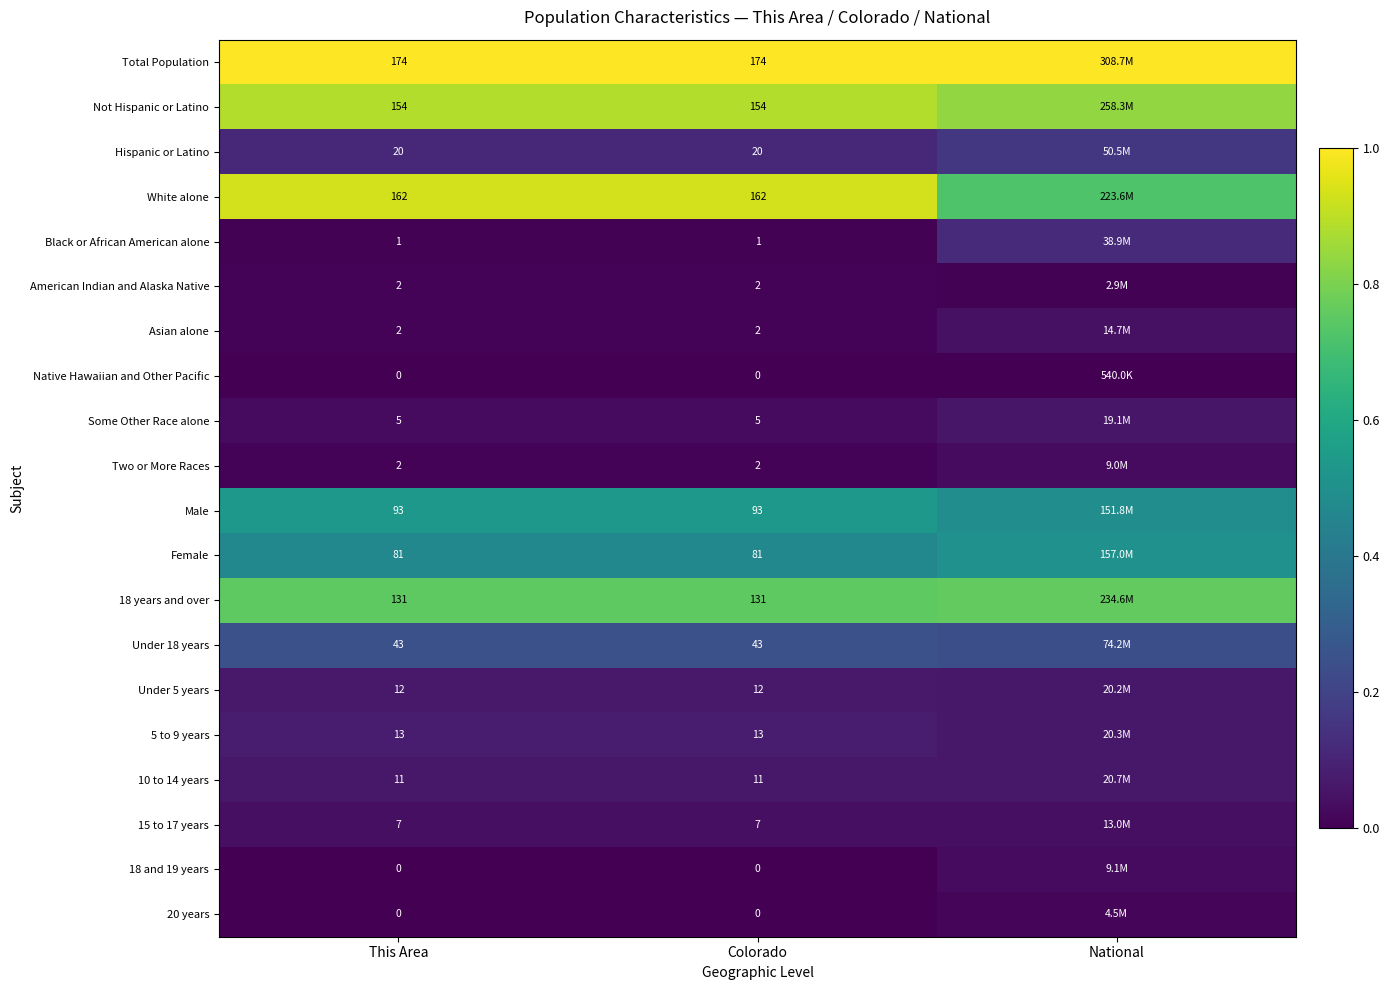

At which category does the chart reach its peak across all series?

This Area